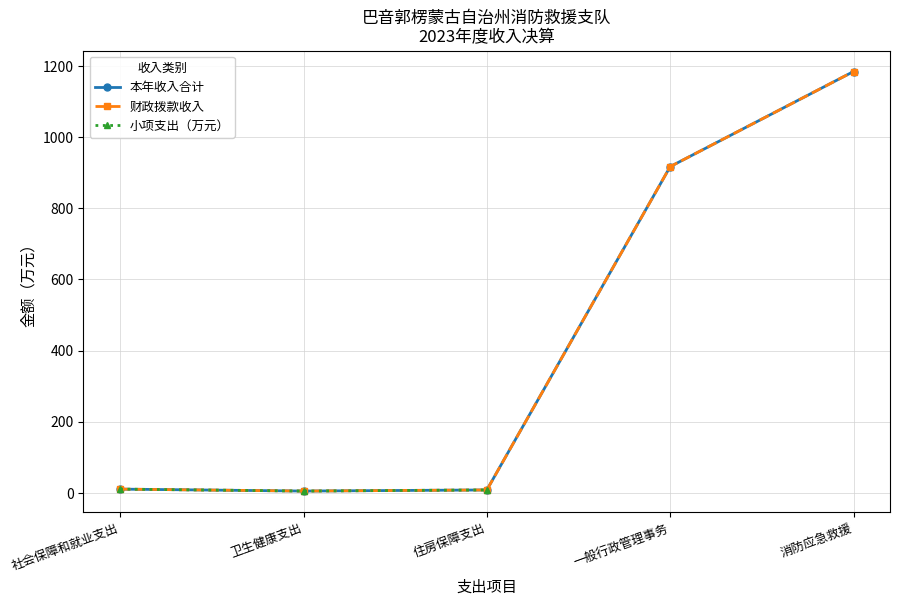

True or false: the data has more than 0 interior local peaks.

False